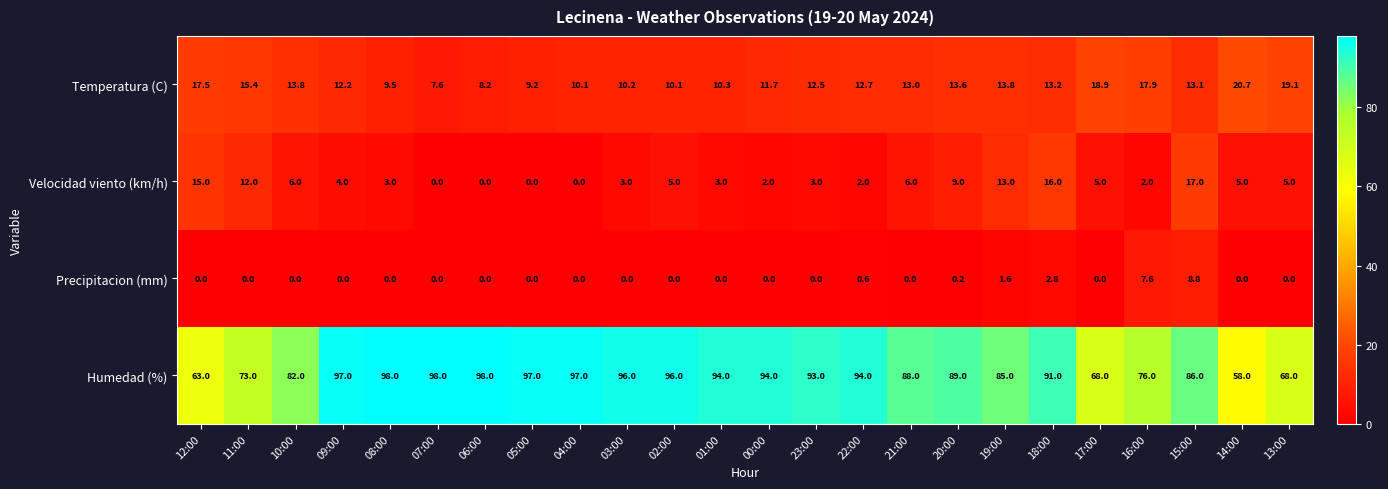

At which label is Precipitacion (mm) closest to 4?

18:00